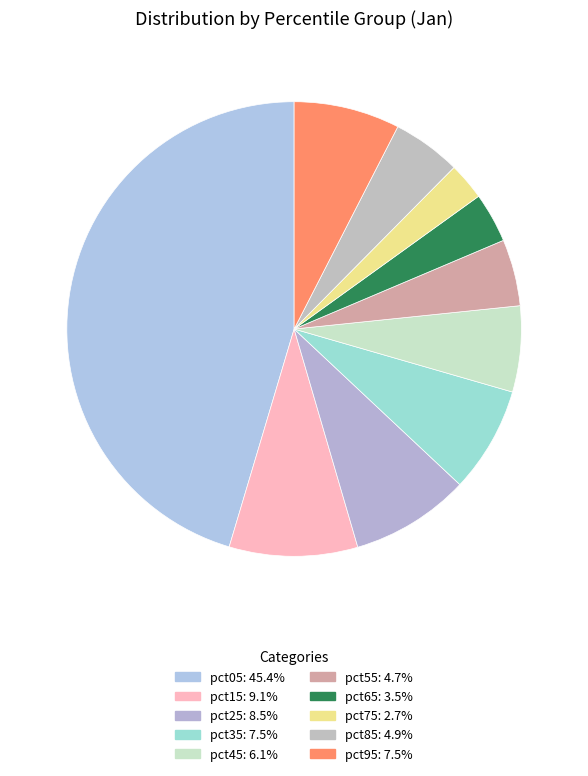

Is pct45 the majority of the pie?

No